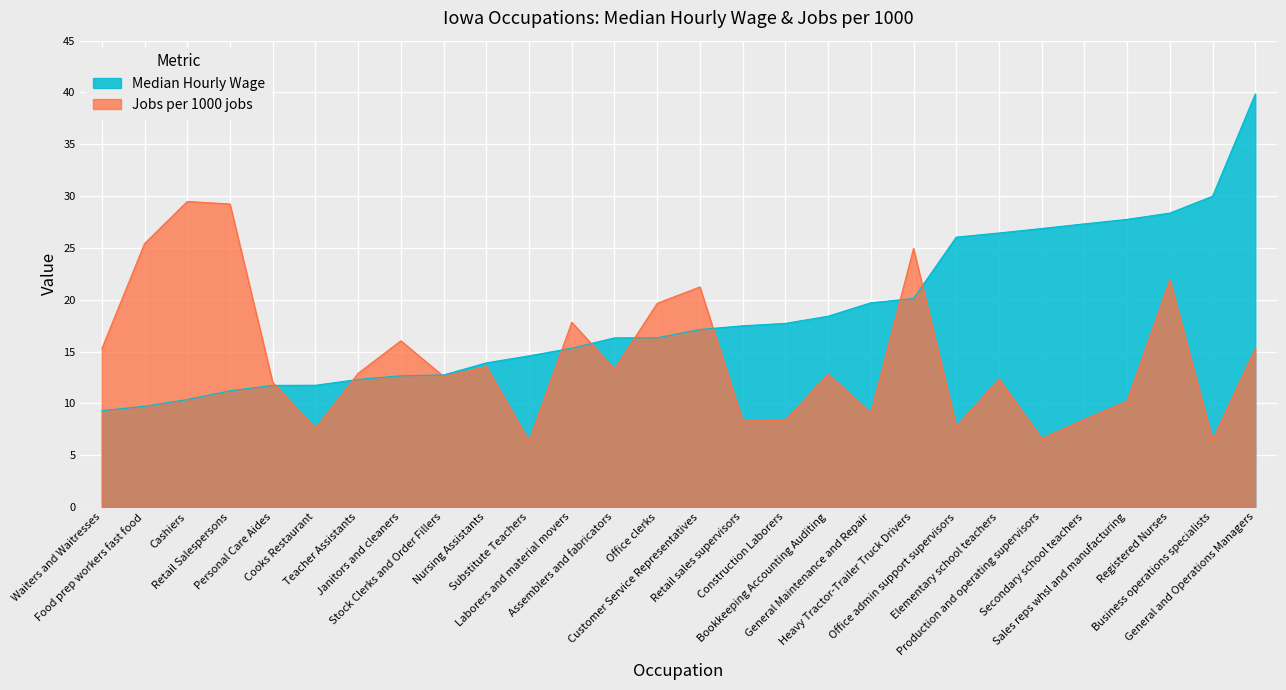

Which series has the widest spread of values?

Median Hourly Wage